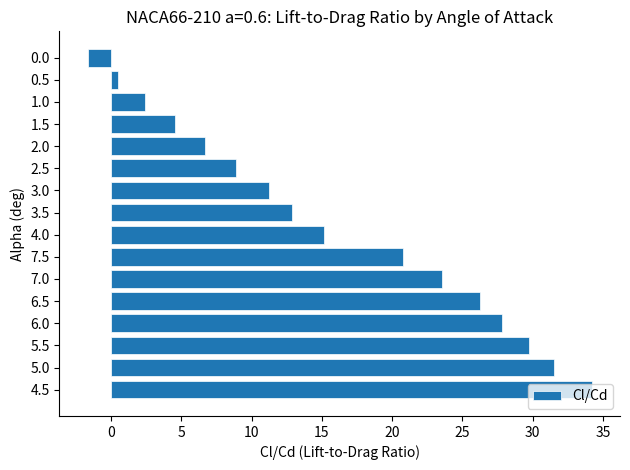

Between 1.5 and 4.5, which is larger?

4.5